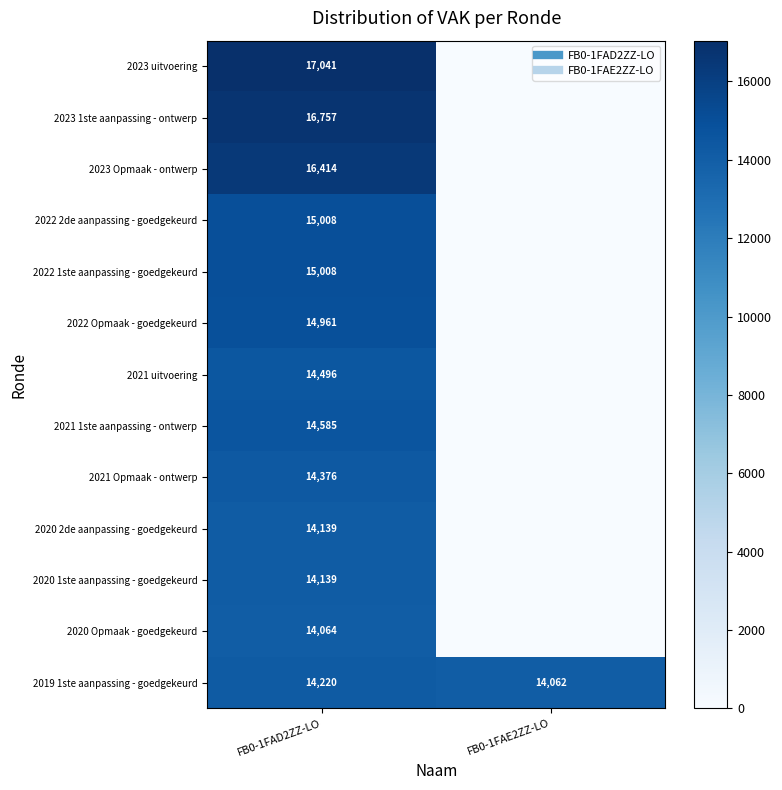

What is the total value across all series at FB0-1FAE2ZZ-LO?

14062